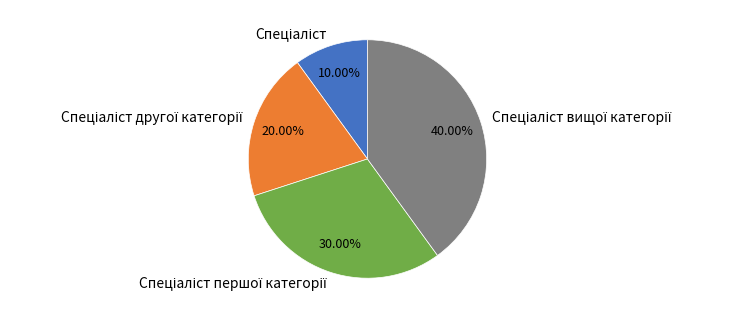

Is there any slice that represents more than half of the pie?

No